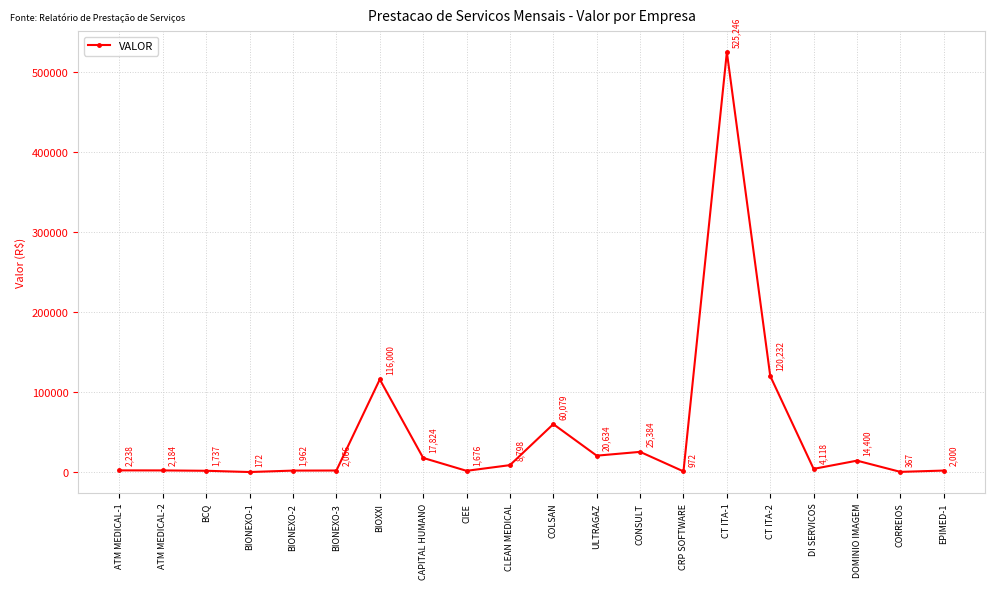

What is the change in value from BIONEXO-1 to DOMINIO IMAGEM?

+14228.1